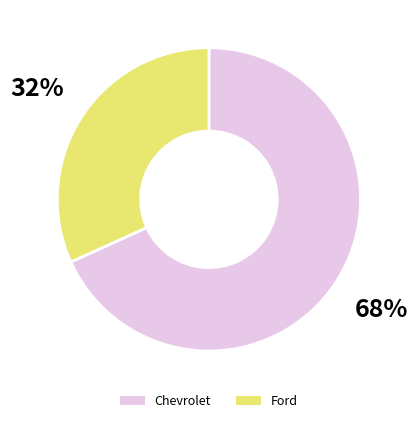

Is it true that Ford is 17% of the pie?

False